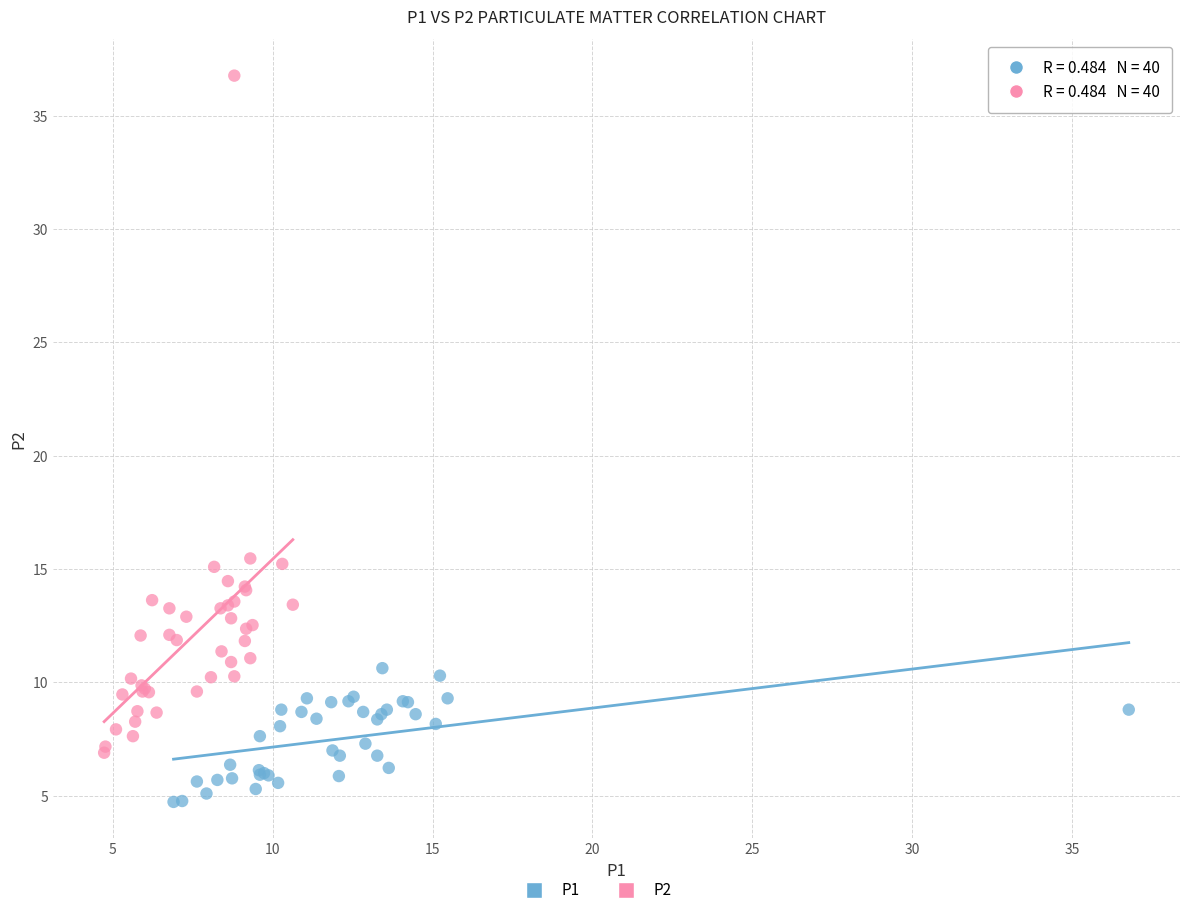

Which series contains the highest Y value?

P2